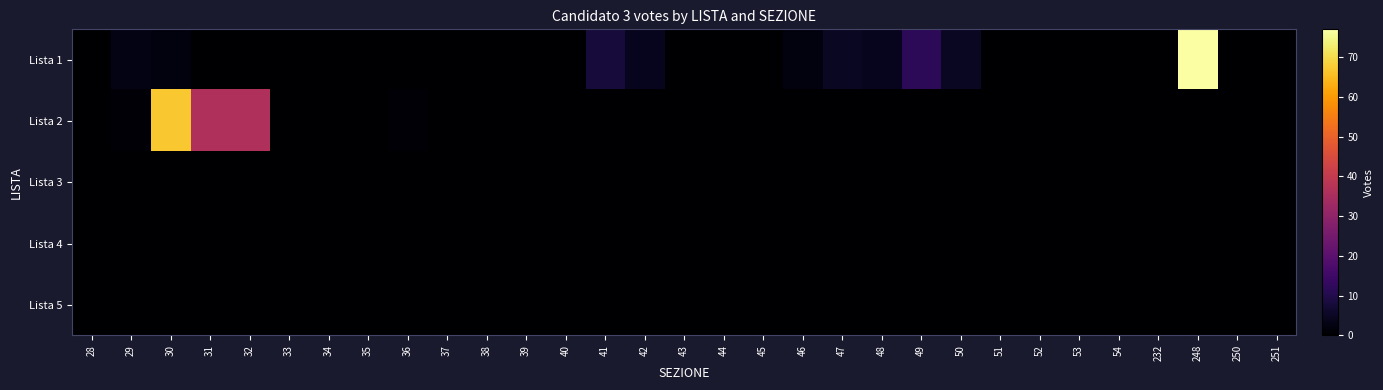

At 36, list the series in order from largest to smallest.

Lista 2, Lista 1, Lista 3, Lista 4, Lista 5